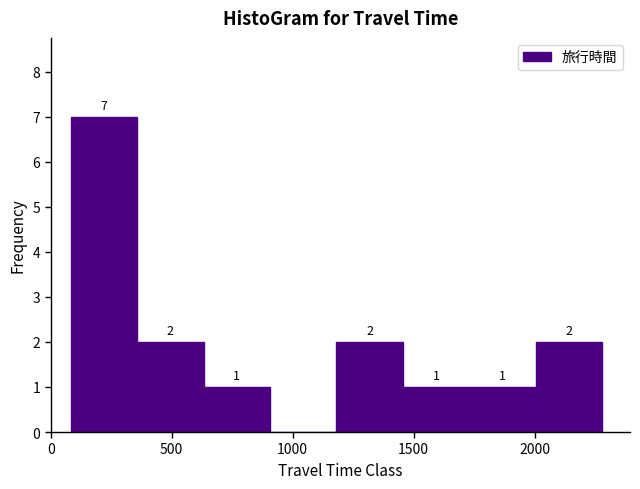

Over which range of the x-axis is the bar tallest?

100 to 350